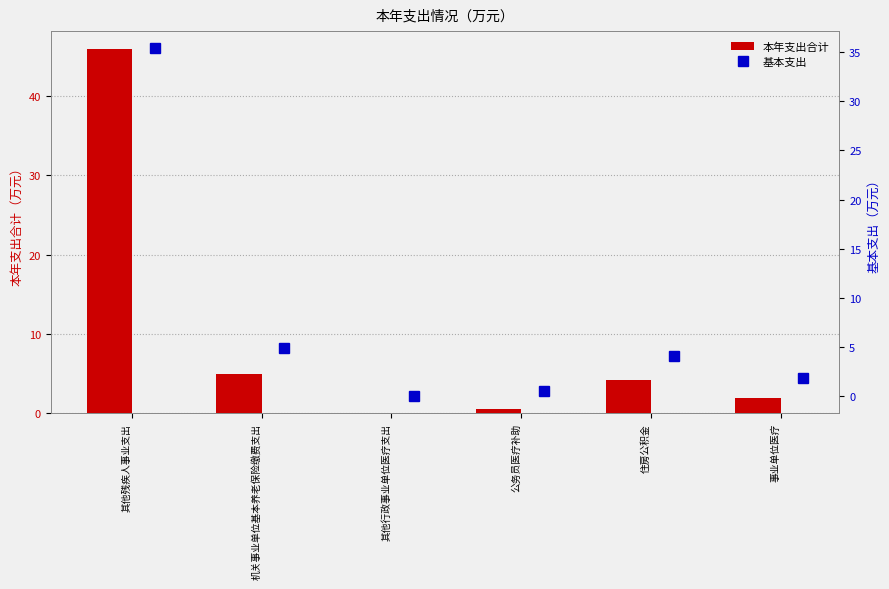

The 本年支出合计 series shows 7.0 at 住房公积金. True or false?

False